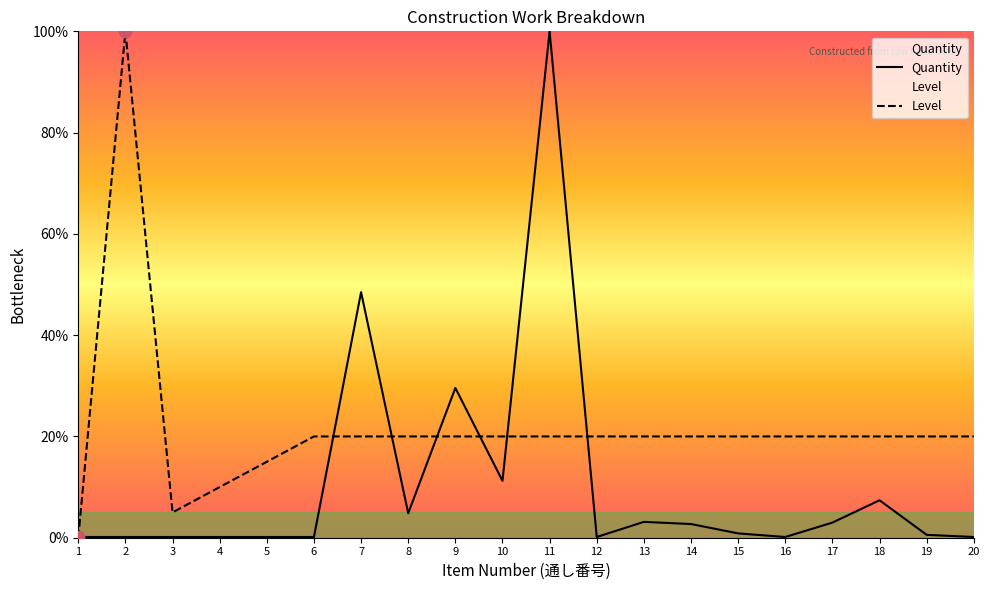

What are all the series names shown in the legend?

Quantity, Level